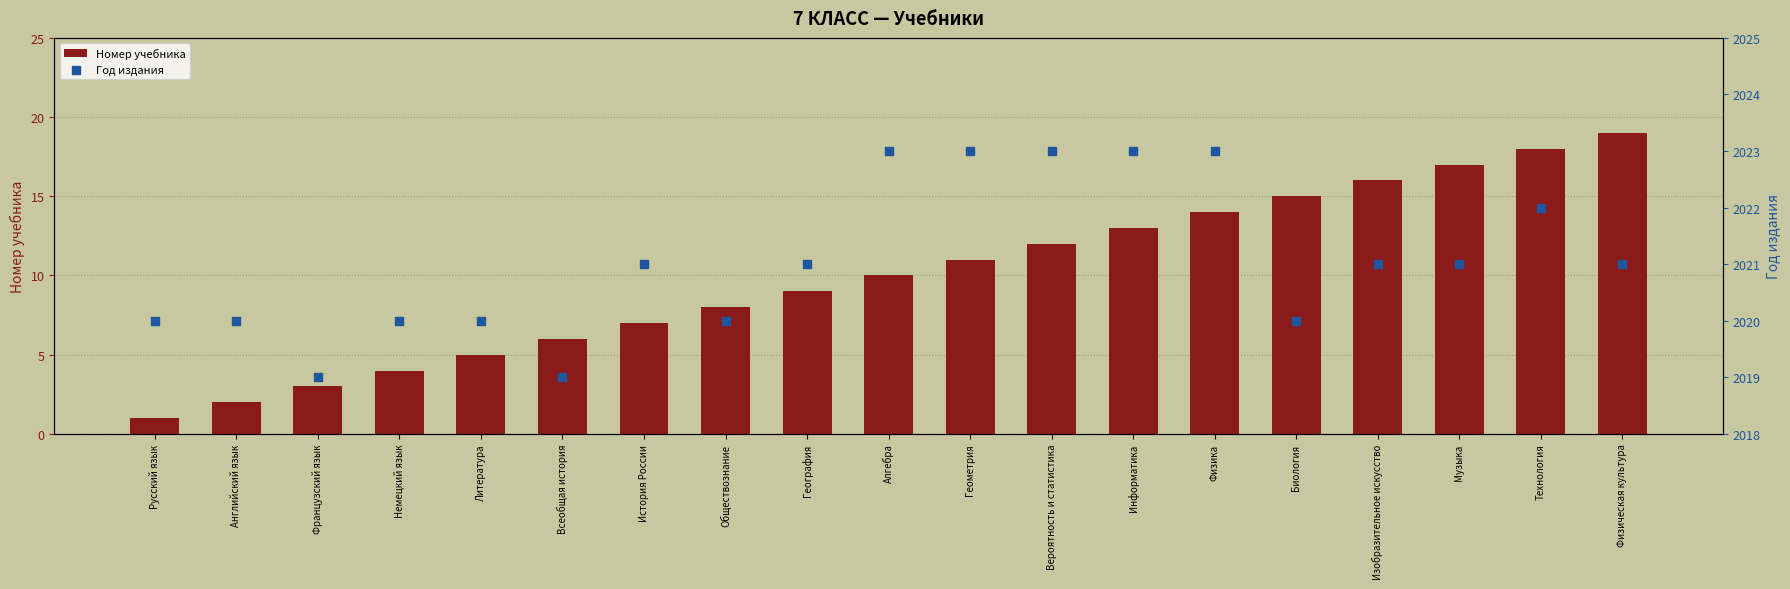

At which category is the sum across all series the highest?

Технология